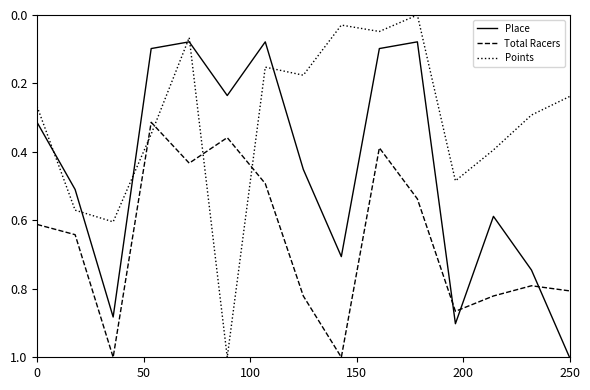

List the series in order of their overall mean, lowest first.

Points, Place, Total Racers